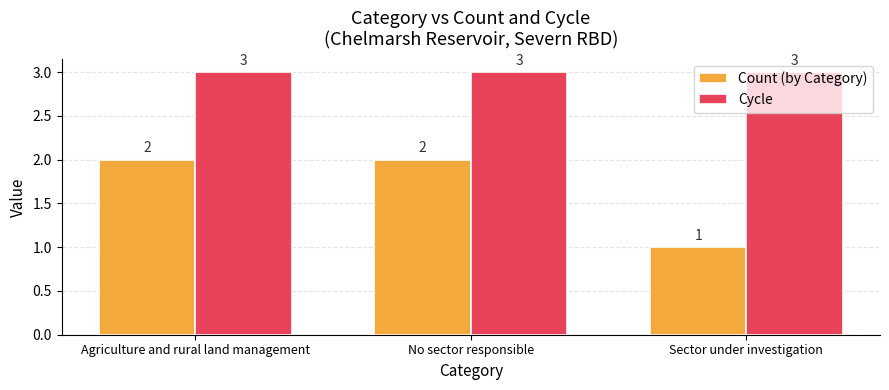

What is the label of the 1st bar from the left?

Agriculture and rural land management